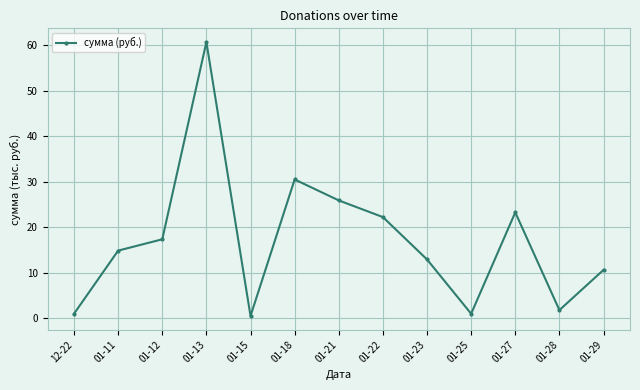

What is the sum of the values at 01-21 and 01-13?

86.6